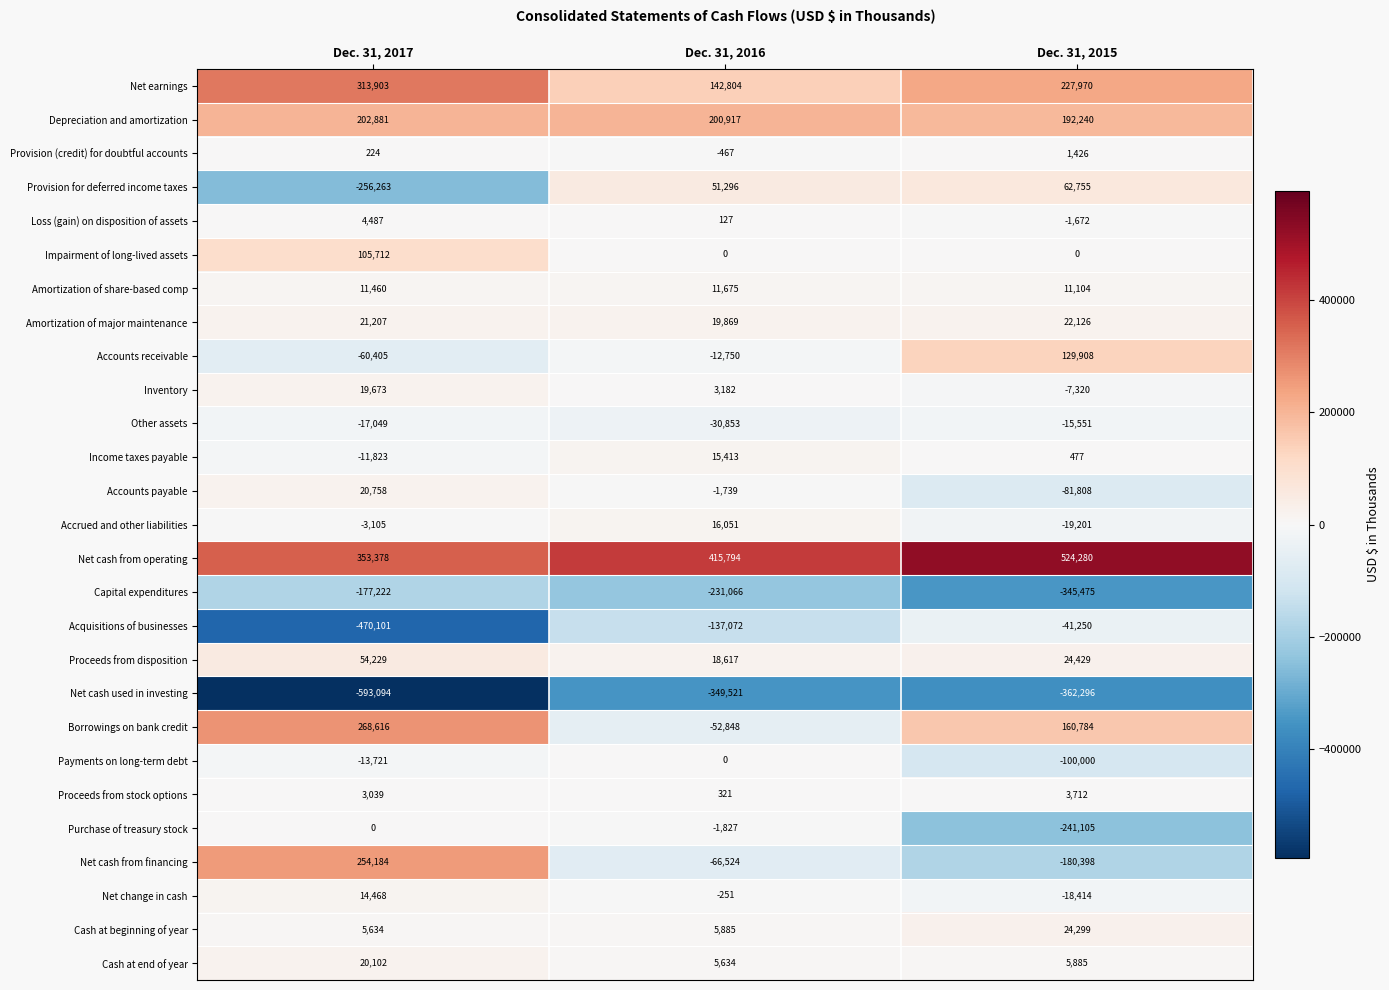

At Dec. 31, 2017, list the series in order from largest to smallest.

Net cash from operating, Net earnings, Borrowings on bank credit, Net cash from financing, Depreciation and amortization, Impairment of long-lived assets, Proceeds from disposition, Amortization of major maintenance, Accounts payable, Cash at end of year, Inventory, Net change in cash, Amortization of share-based comp, Cash at beginning of year, Loss (gain) on disposition of assets, Proceeds from stock options, Provision (credit) for doubtful accounts, Purchase of treasury stock, Accrued and other liabilities, Income taxes payable, Payments on long-term debt, Other assets, Accounts receivable, Capital expenditures, Provision for deferred income taxes, Acquisitions of businesses, Net cash used in investing